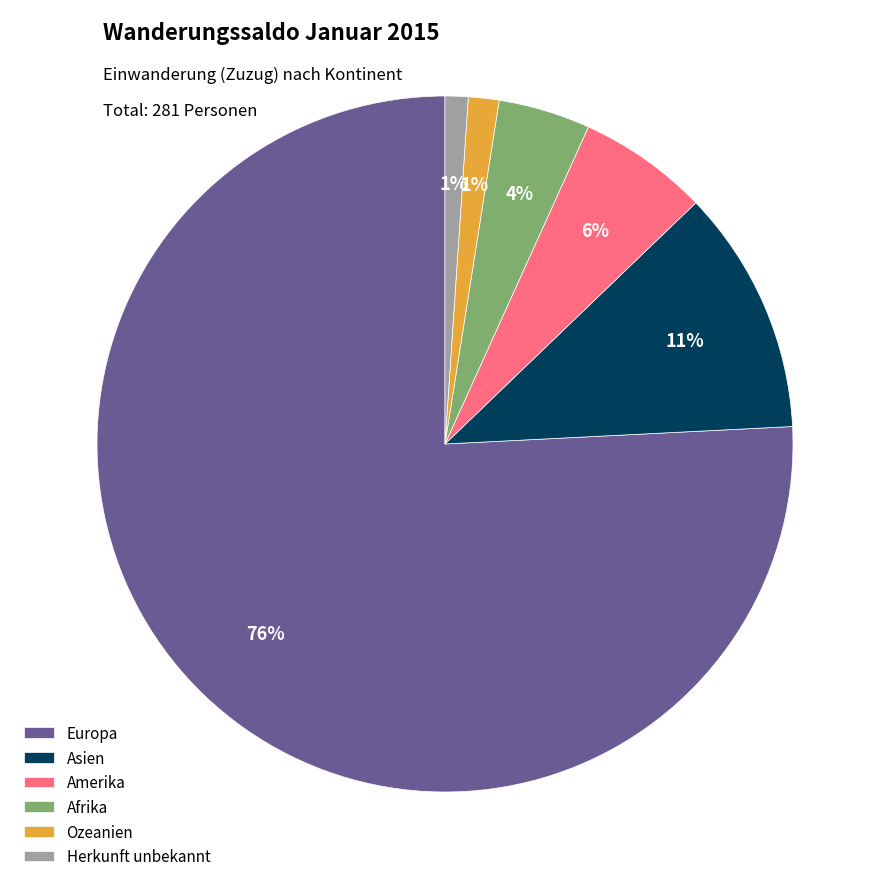

Between Ozeanien and Afrika, which is larger?

Afrika